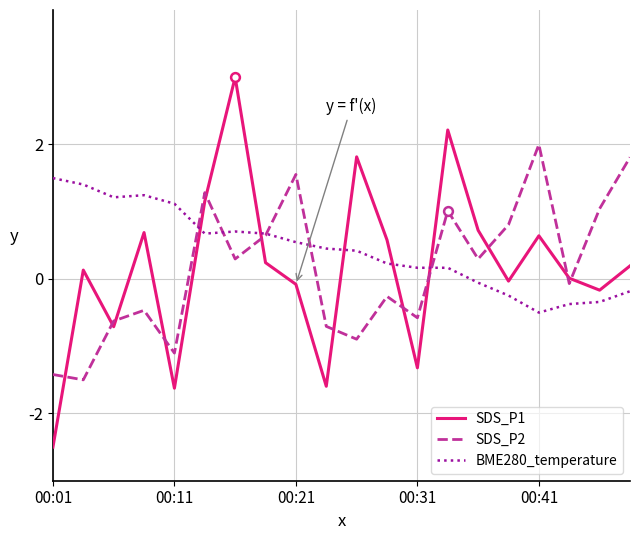

At how many categories does at least one series exceed -1?

20